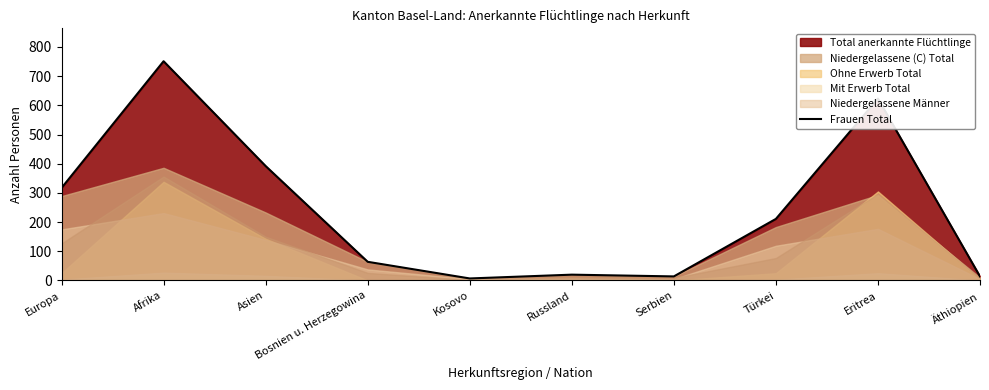

What is the approximate value at Russland, to the nearest 10?

20